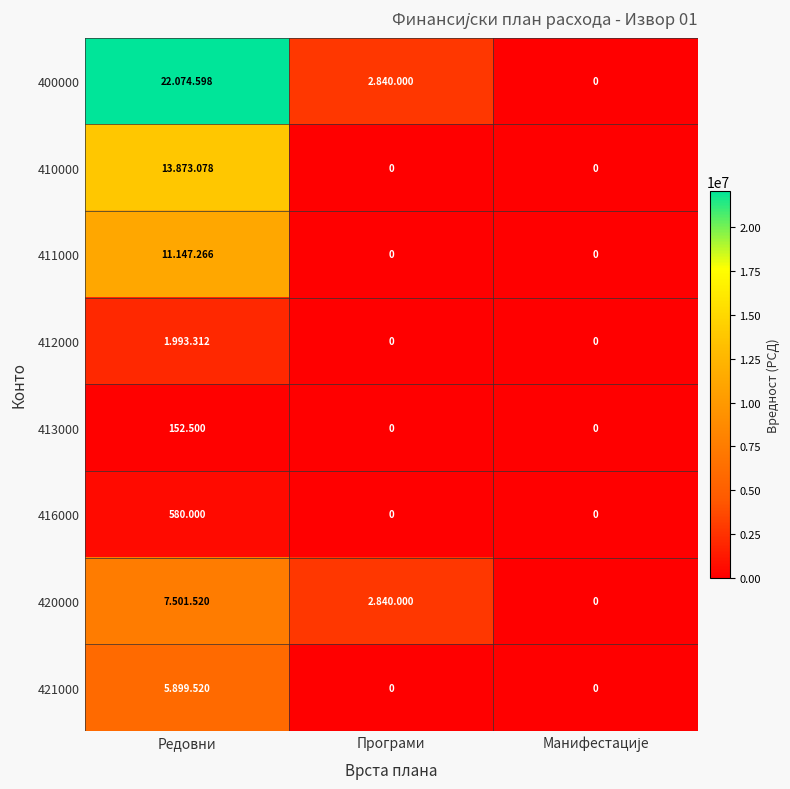

How many positive values does the 416000 series have?

1